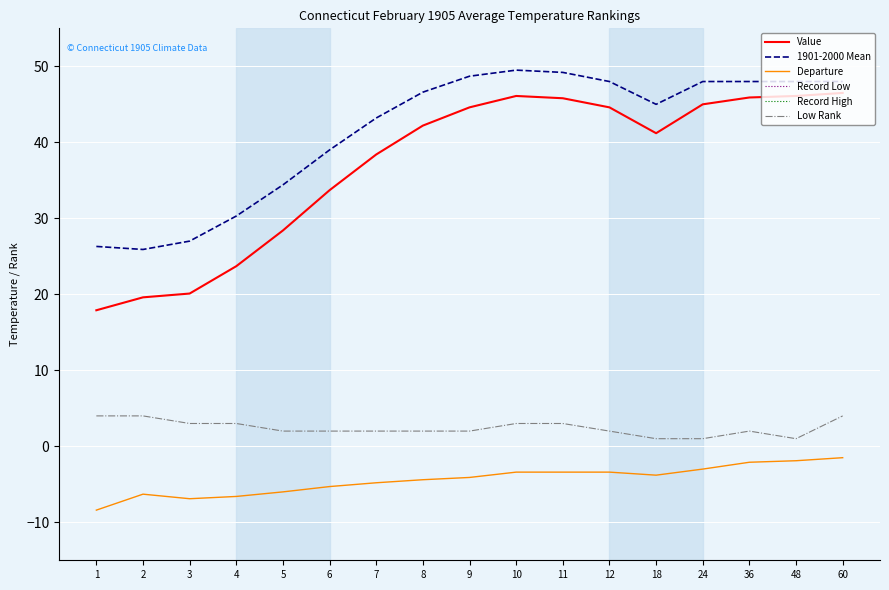

Reading left to right, transcribe all the data shown in this chart.

Value: 1=17.9	2=19.6	3=20.1	4=23.7	5=28.4	6=33.7	7=38.4	8=42.2	9=44.6	10=46.1	11=45.8	12=44.6	18=41.2	24=45.0	36=45.9	48=46.1	60=46.5
1901-2000 Mean: 1=26.3	2=25.9	3=27.0	4=30.3	5=34.4	6=39.0	7=43.2	8=46.6	9=48.7	10=49.5	11=49.2	12=48.0	18=45.0	24=48.0	36=48.0	48=48.0	60=48.0
Departure: 1=-8.4	2=-6.3	3=-6.9	4=-6.6	5=-6.0	6=-5.3	7=-4.8	8=-4.4	9=-4.1	10=-3.4	11=-3.4	12=-3.4	18=-3.8	24=-3.0	36=-2.1	48=-1.9	60=-1.5
Record Low: 1=1934.0	2=1904.0	3=1918.0	4=1918.0	5=1918.0	6=1918.0	7=1918.0	8=1918.0	9=1904.0	10=1918.0	11=1918.0	12=1918.0	18=1905.0	24=1905.0	36=1918.0	48=1905.0	60=1908.0
Record High: 1=2018.0	2=2023.0	3=2016.0	4=2016.0	5=2012.0	6=2016.0	7=2016.0	8=2012.0	9=2012.0	10=2016.0	11=2012.0	12=2023.0	18=2017.0	24=2024.0	36=2024.0	48=1907.0	60=2024.0
Low Rank: 1=4.0	2=4.0	3=3.0	4=3.0	5=2.0	6=2.0	7=2.0	8=2.0	9=2.0	10=3.0	11=3.0	12=2.0	18=1.0	24=1.0	36=2.0	48=1.0	60=4.0